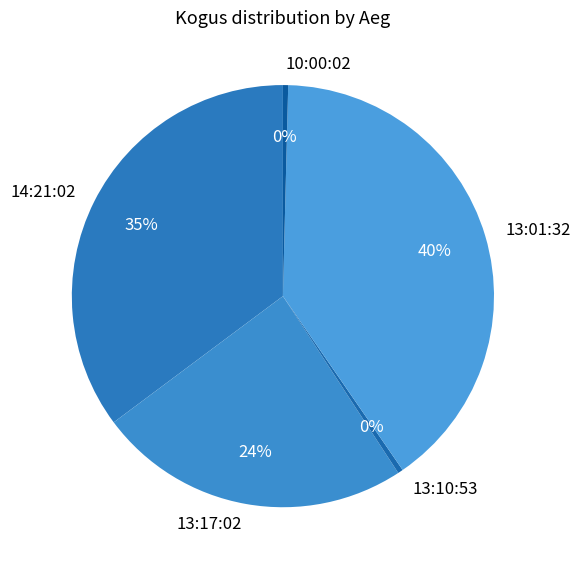

Between 14:21:02 and 13:01:32, which is larger?

13:01:32